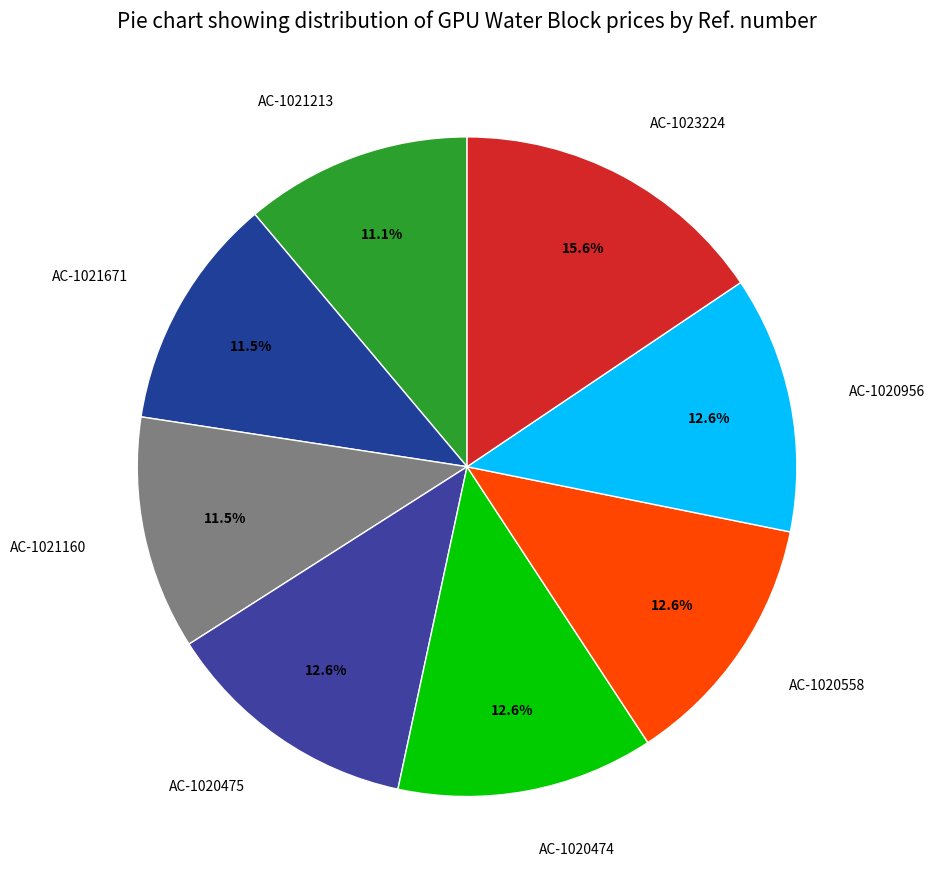

What percentage is the AC-1023224 slice, to the nearest percent?

16%